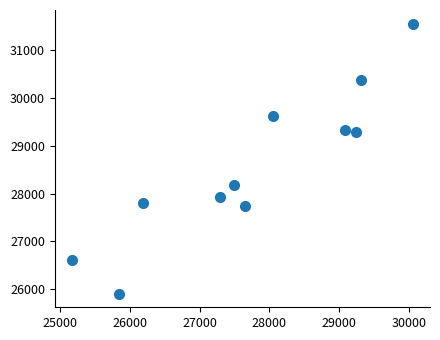

What is the range of Y values (max minus min)?

5663.9